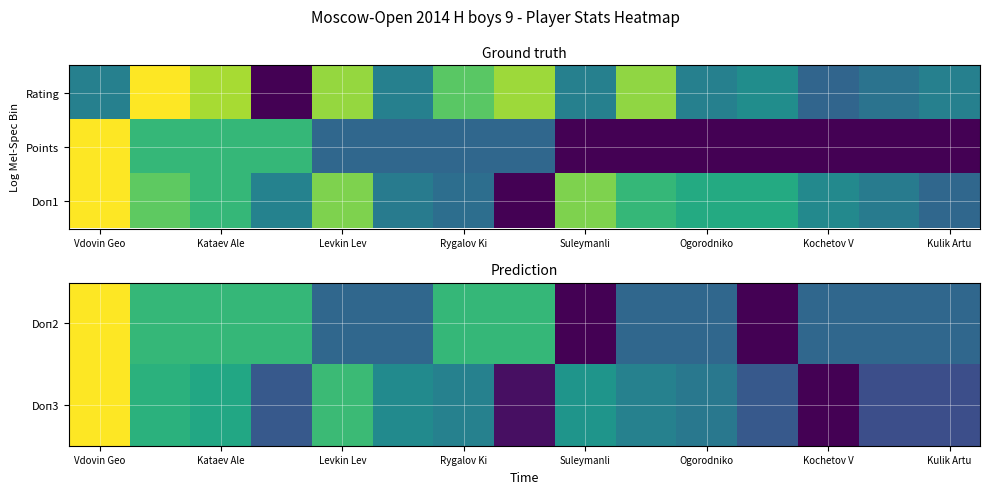

Which series has the widest spread of values?

Doп2